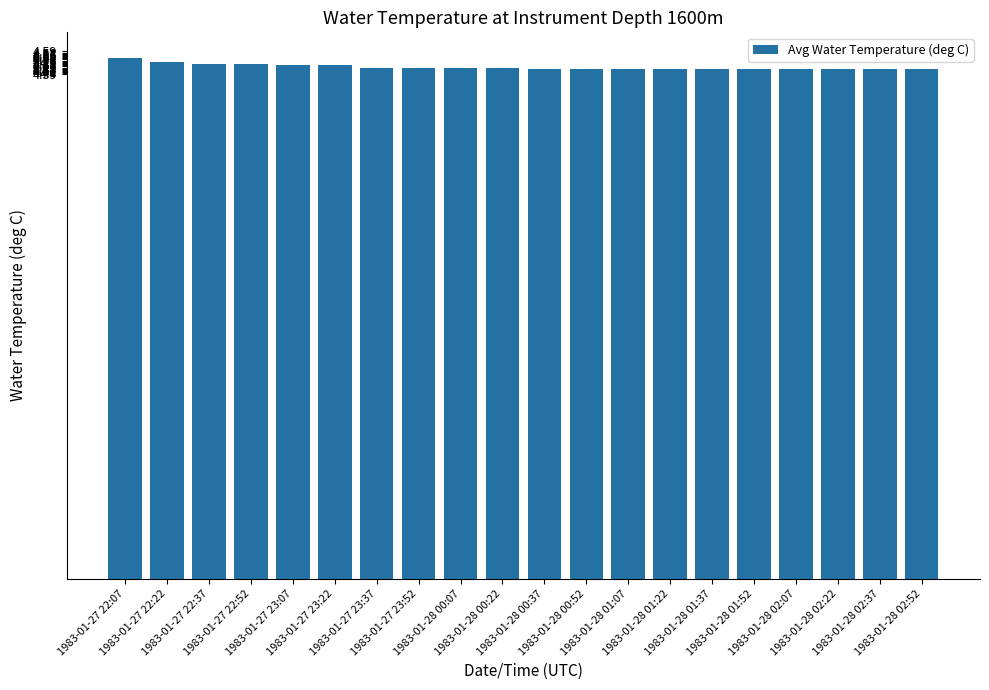

True or false: the data shows 4.5 at 1983-01-27 23:37.

True